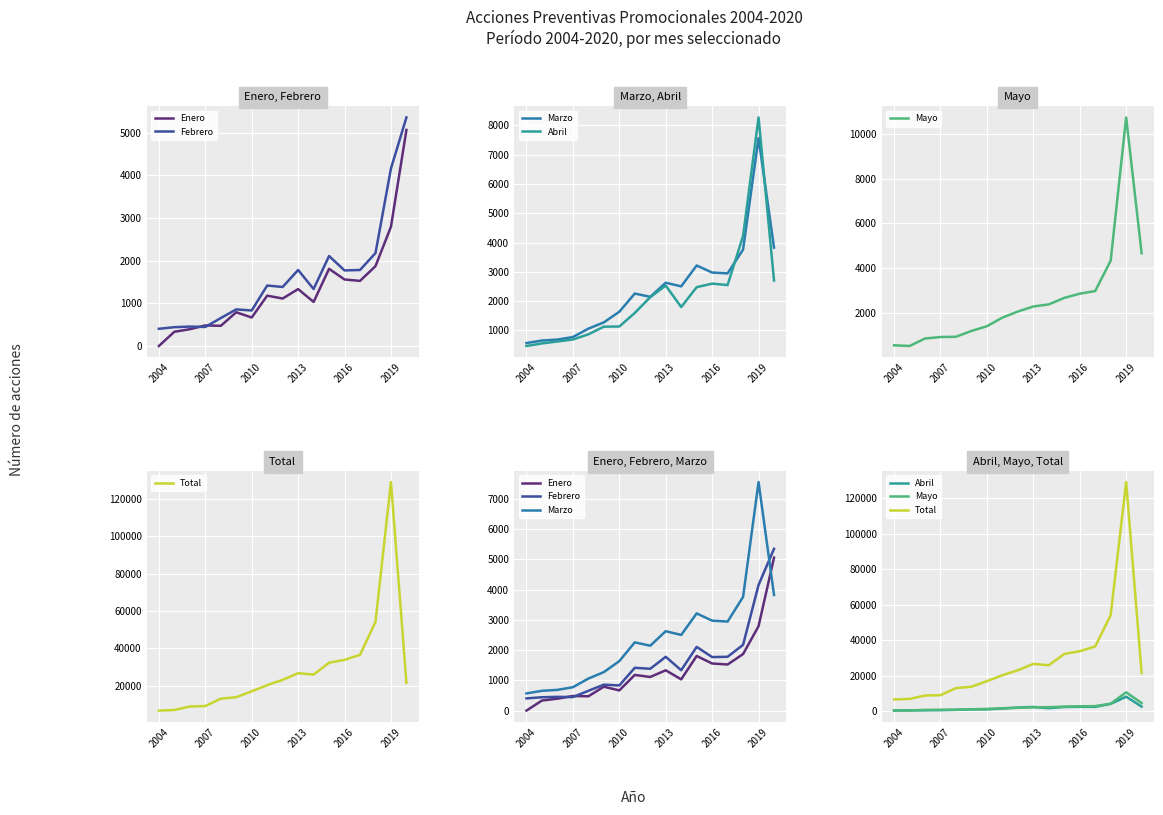

In Enero, how many points are higher than both neighbors (excluding endpoints)?

5